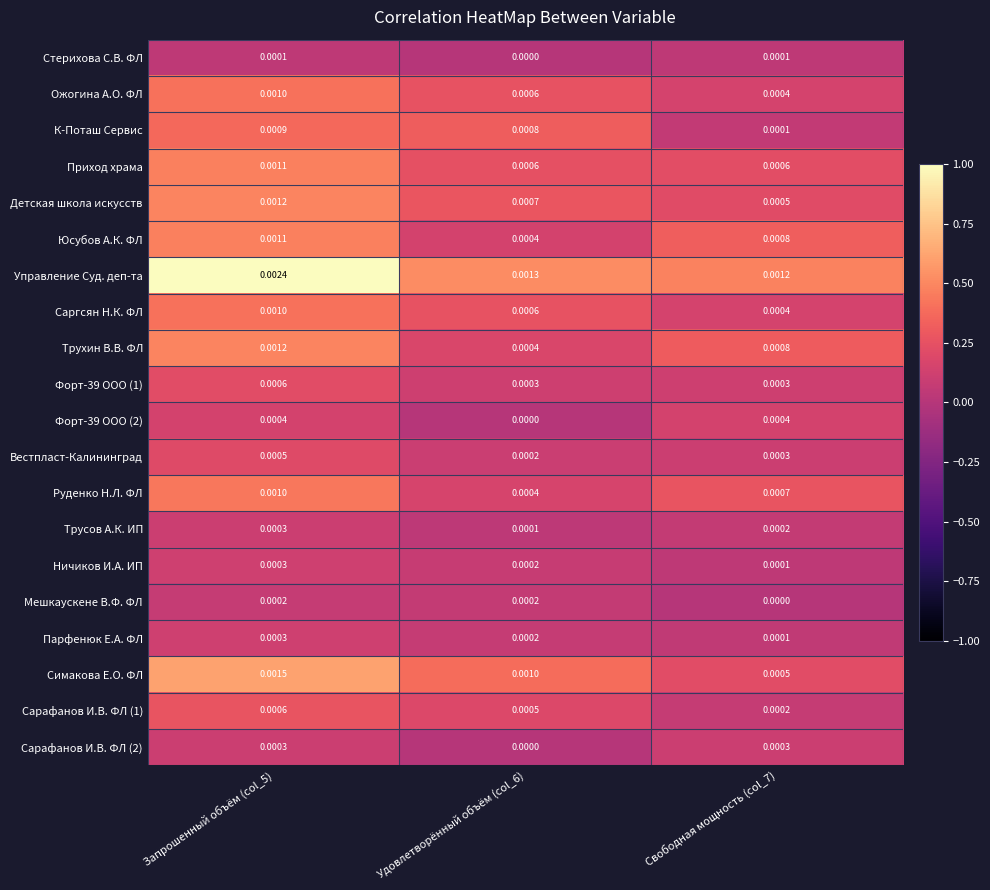

Which series has the largest total across all categories?

Управление Суд. деп-та